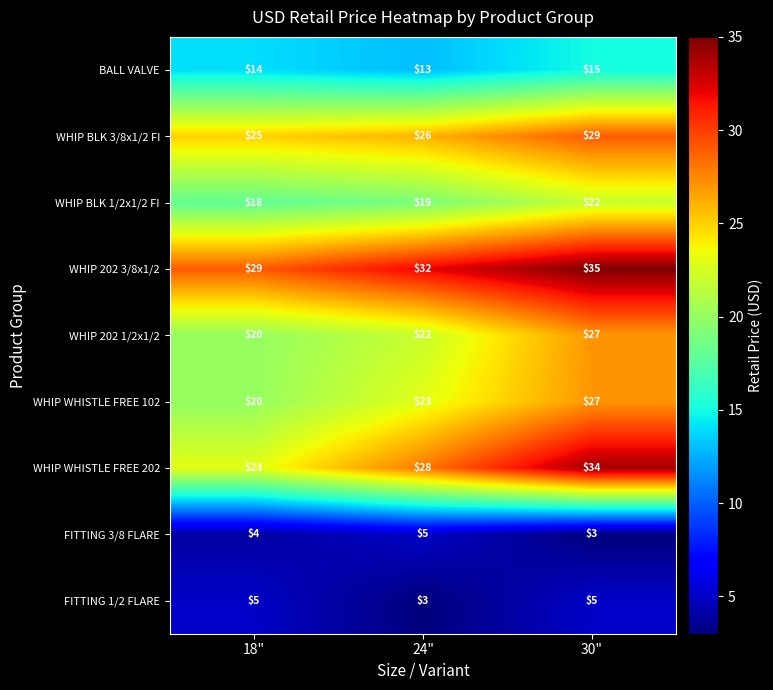

What is the approximate value of BALL VALVE at 30"?

15